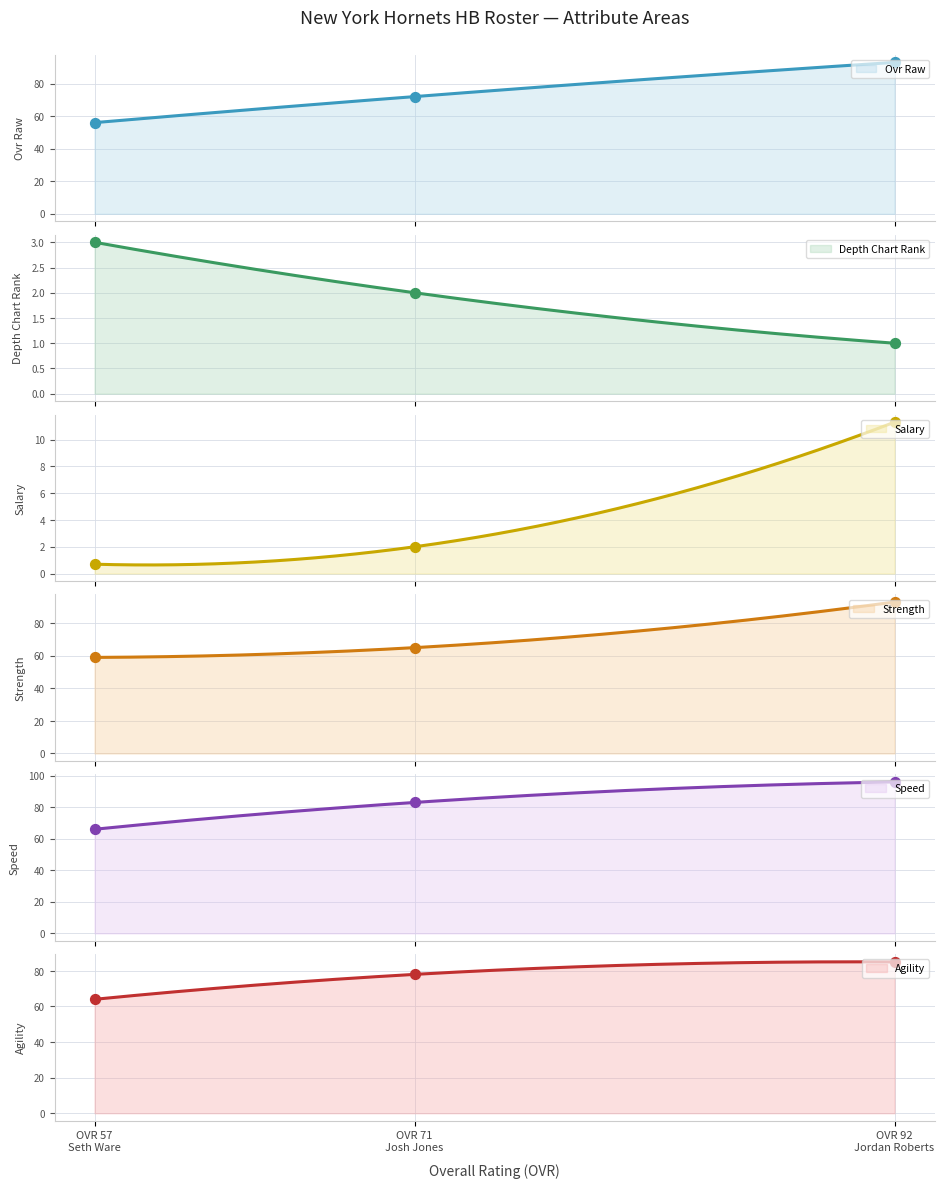

At which category is the sum across all series the highest?

OVR 92 Jordan Roberts